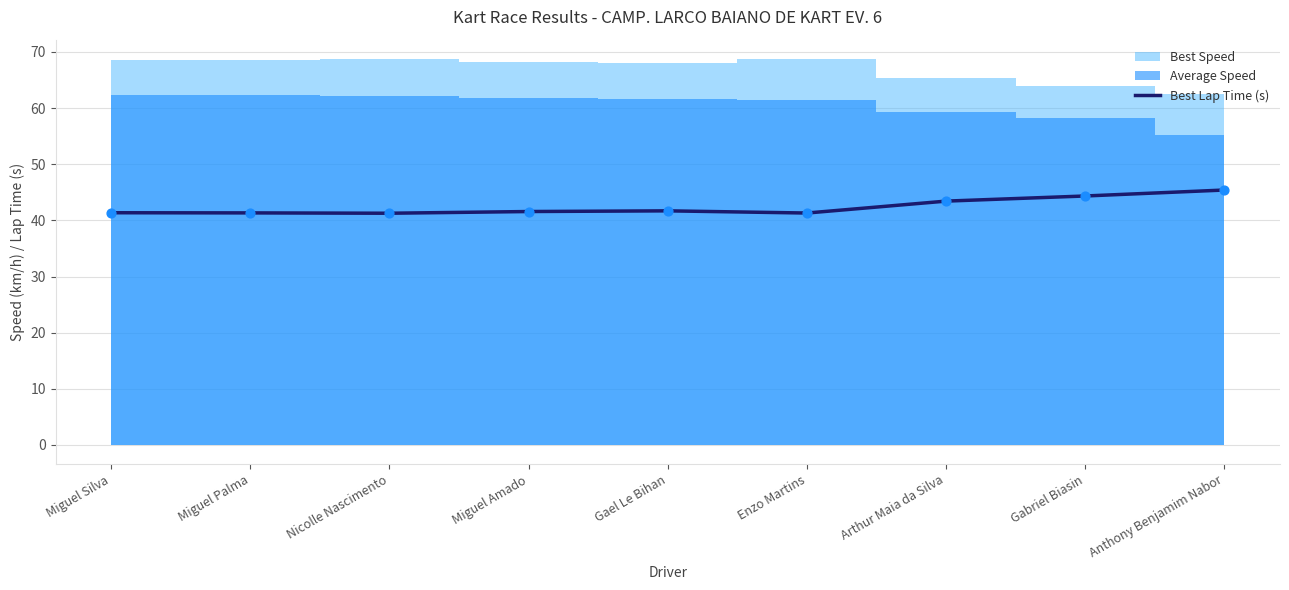

What is the change in value from Miguel Silva to Nicolle Nascimento?

-0.1